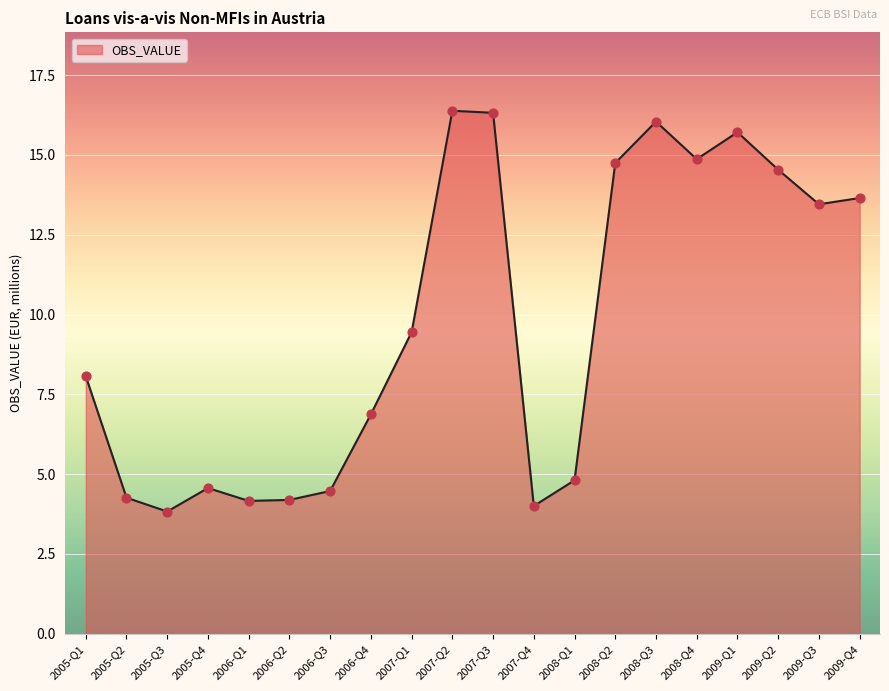

Which has a higher value, 2006-Q4 or 2006-Q2?

2006-Q4